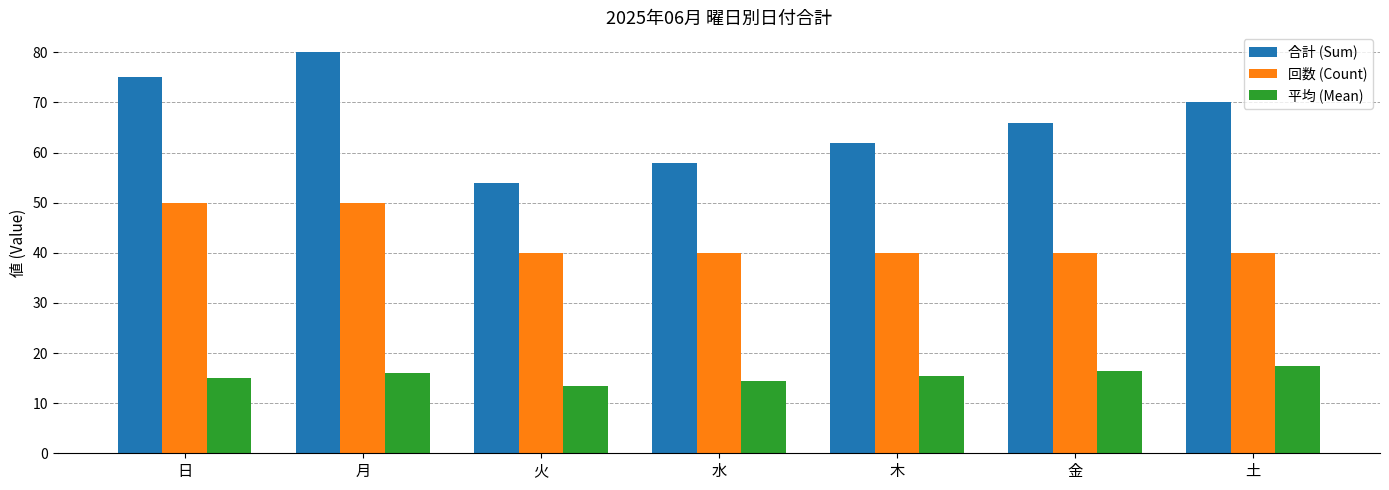

List the labels in order of 合計 (Sum) value, largest first.

月, 日, 土, 金, 木, 水, 火